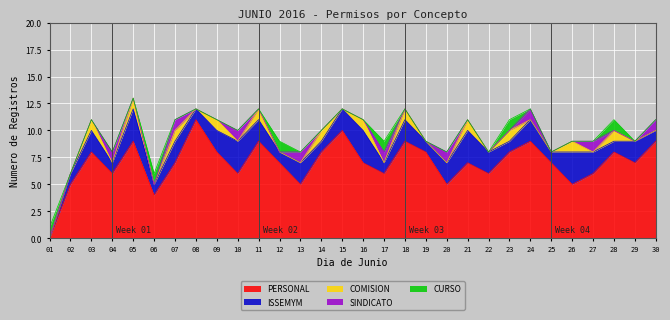

What is the value of the ISSEMYM point at the 6th from the left?

1